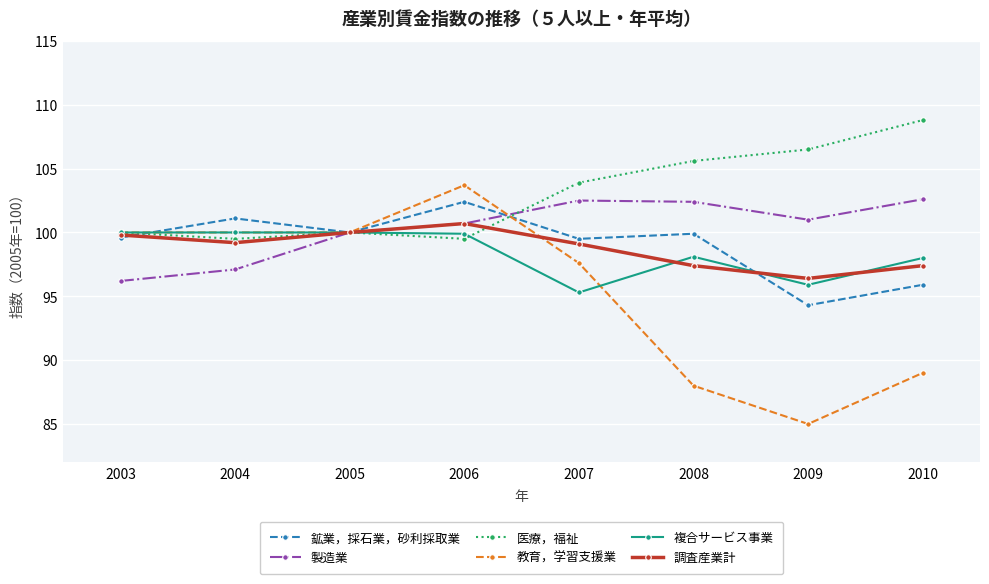

The value of 製造業 at 2010 is 137.1. True or false?

False